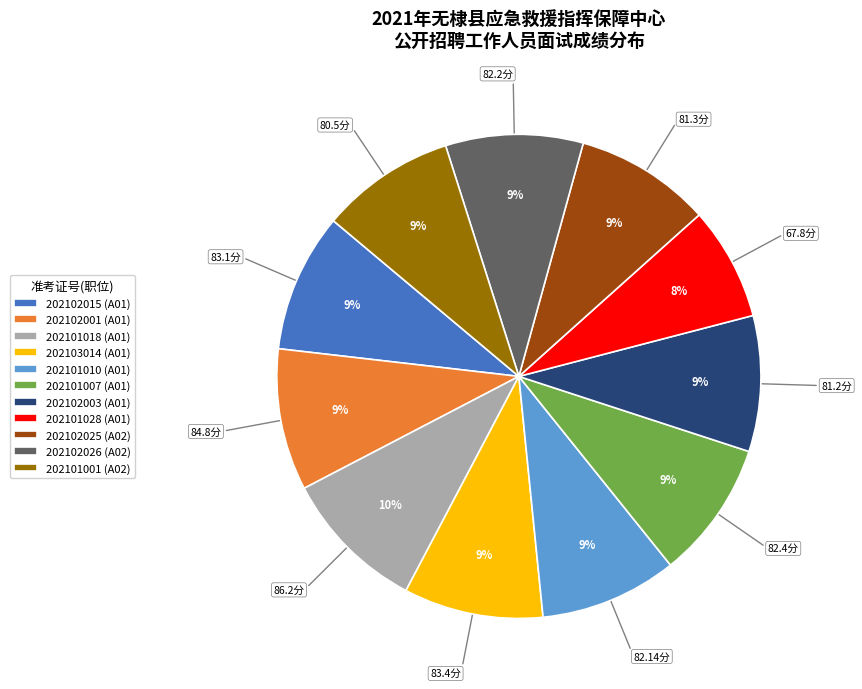

To the nearest percent, what is the combined percentage of 202101007 (A01) and 202101010 (A01)?

18%